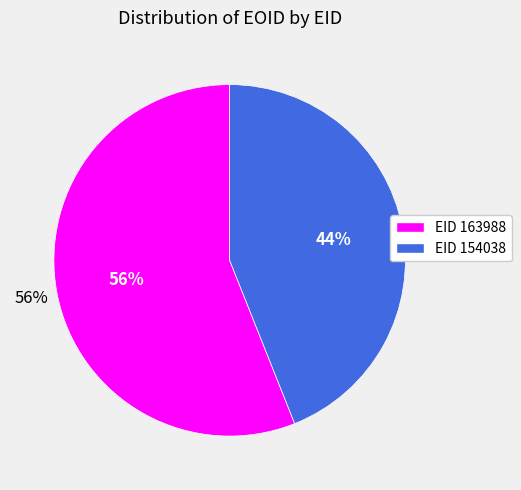

Is there any slice that represents more than half of the pie?

Yes